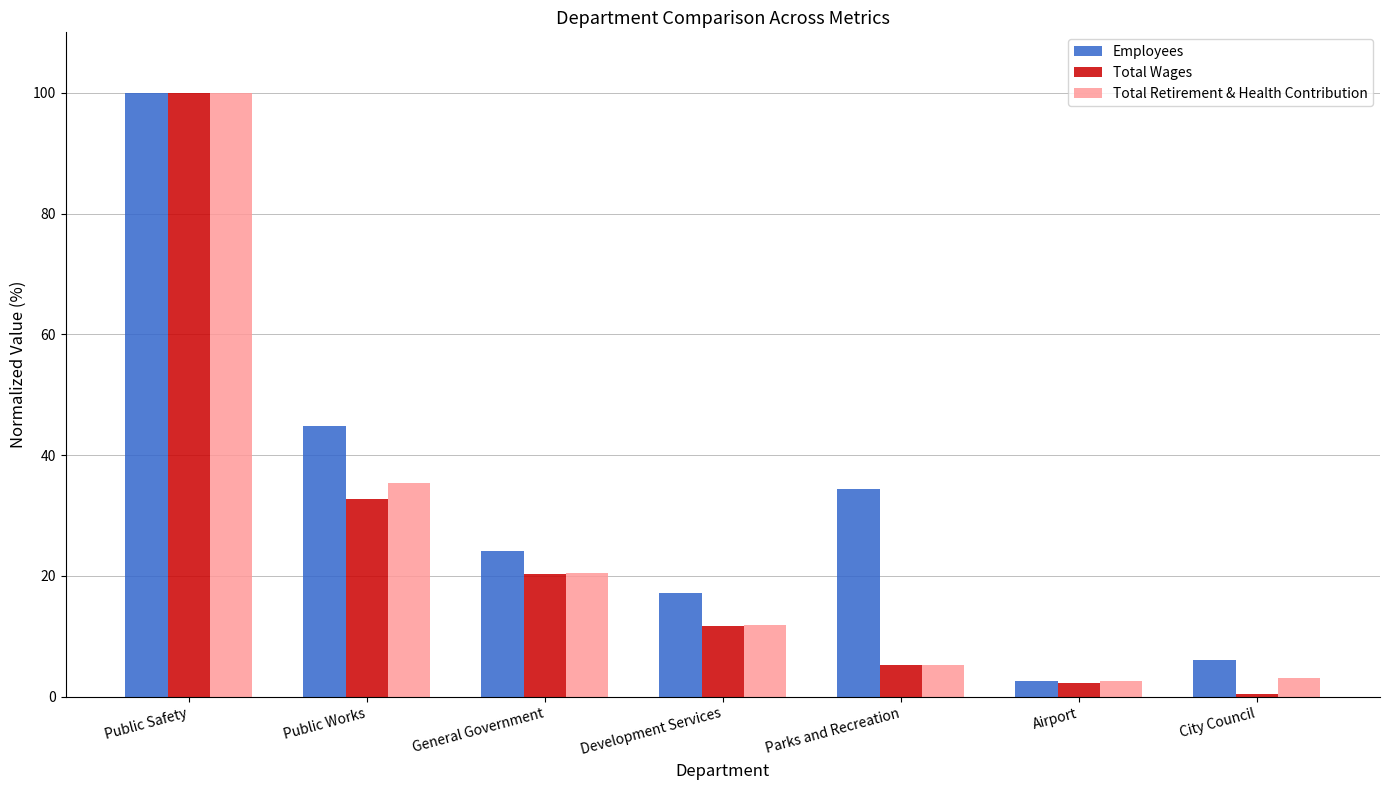

What is the average value of the Total Wages series?

24.7